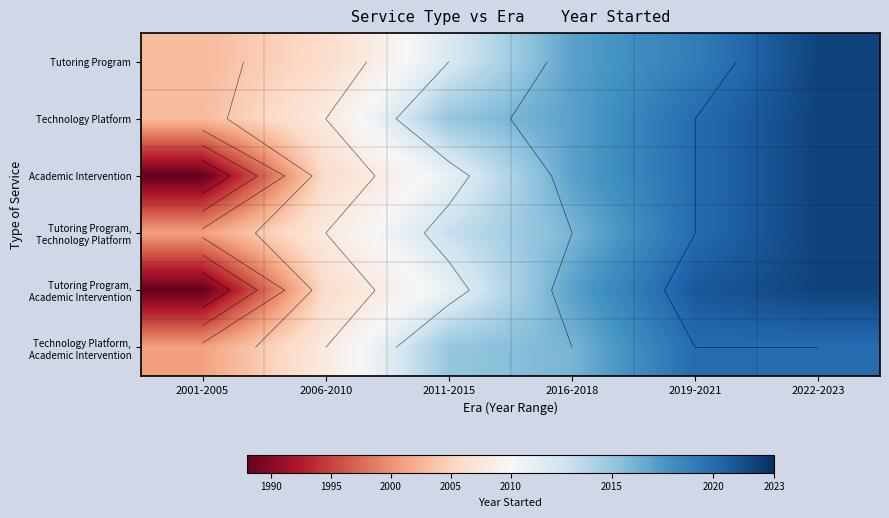

At which label does Tutoring Program first exceed 2017?

2019-2021